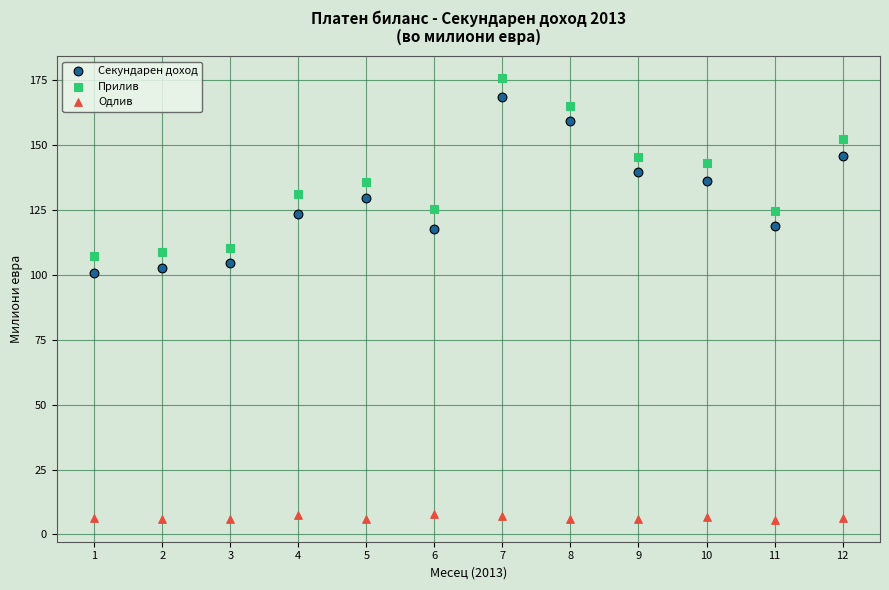

Which series reaches the maximum Y coordinate?

Прилив